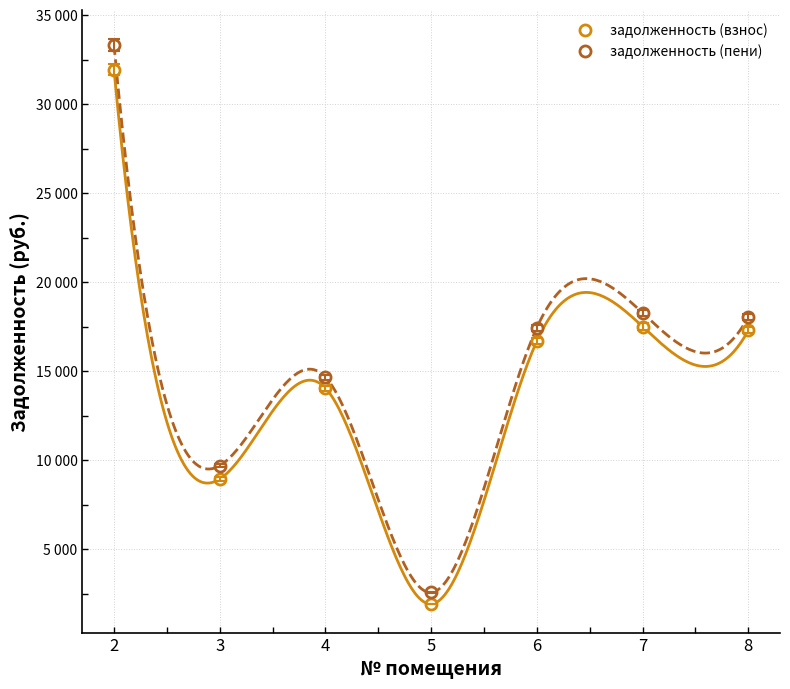

What is the value of the задолженность (взнос) point at the 6th from the left?

17509.2